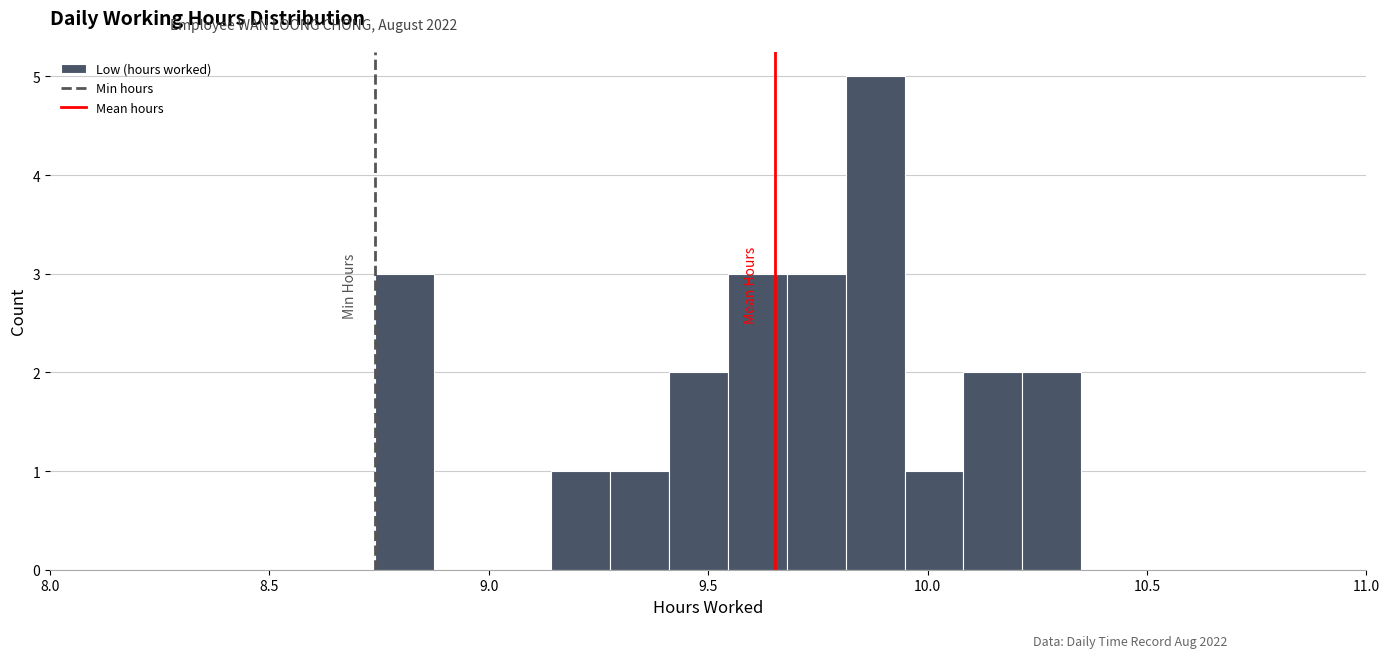

Read against the x-axis, roughly where is the centre of the tallest bar?

9.90